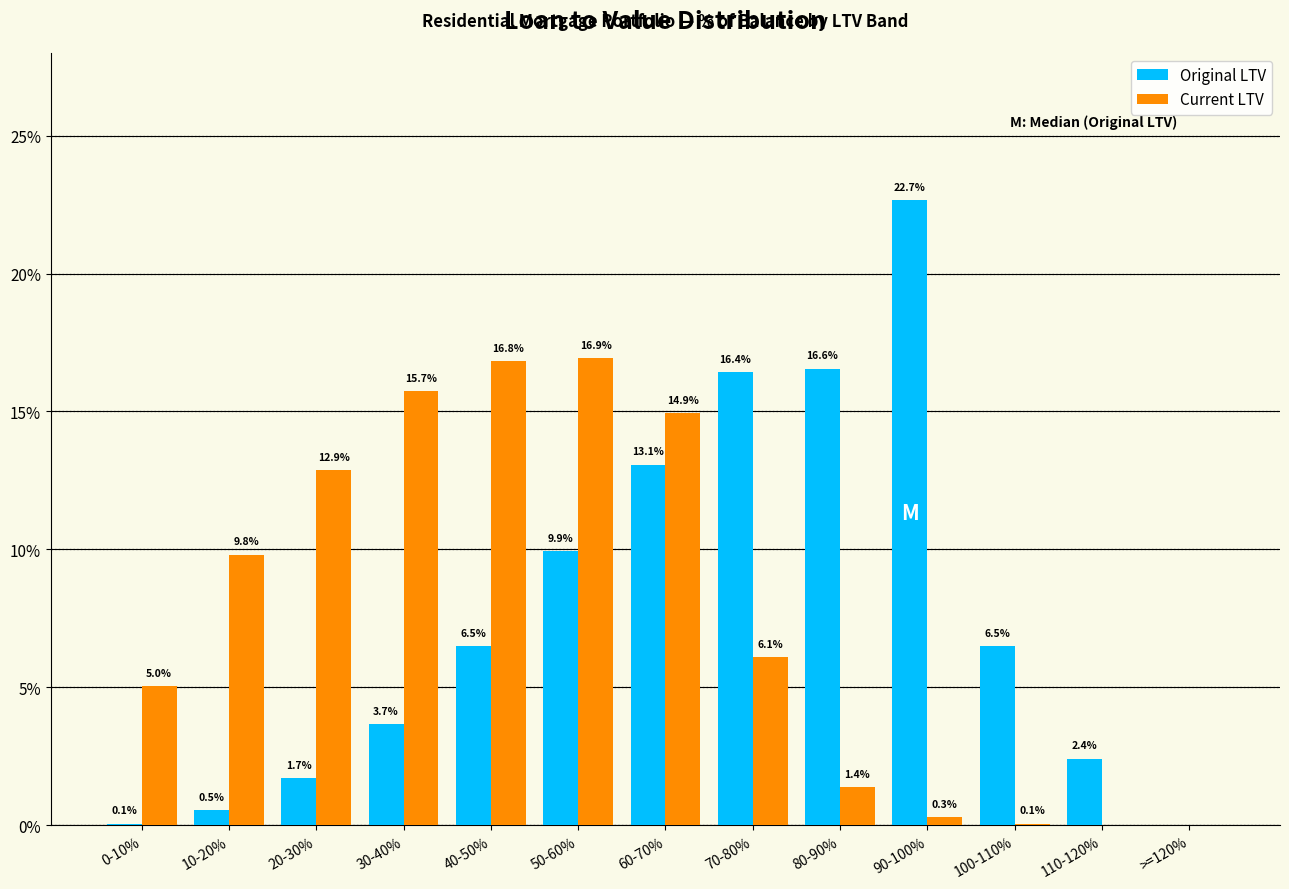

What is the sum of the Current LTV values at 90-100% and 0-10%?

5.3